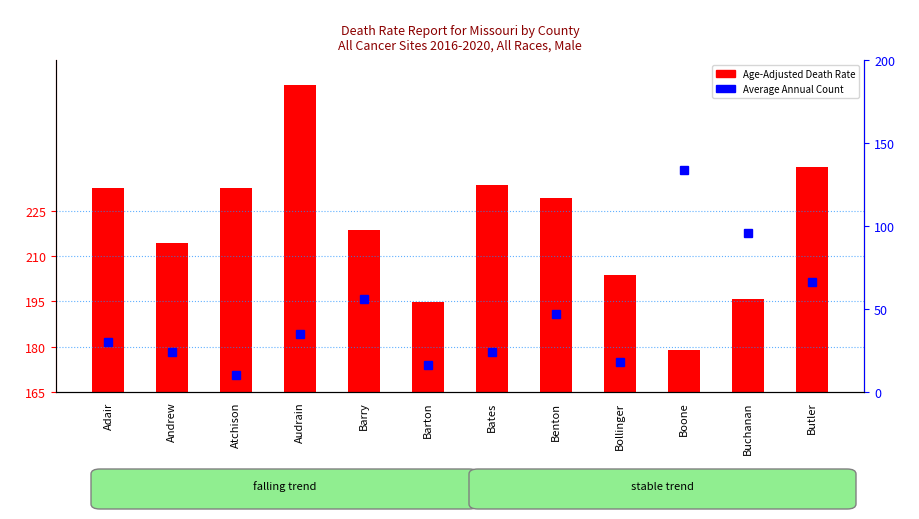

Which series has the largest total across all categories?

Age-Adjusted Death Rate